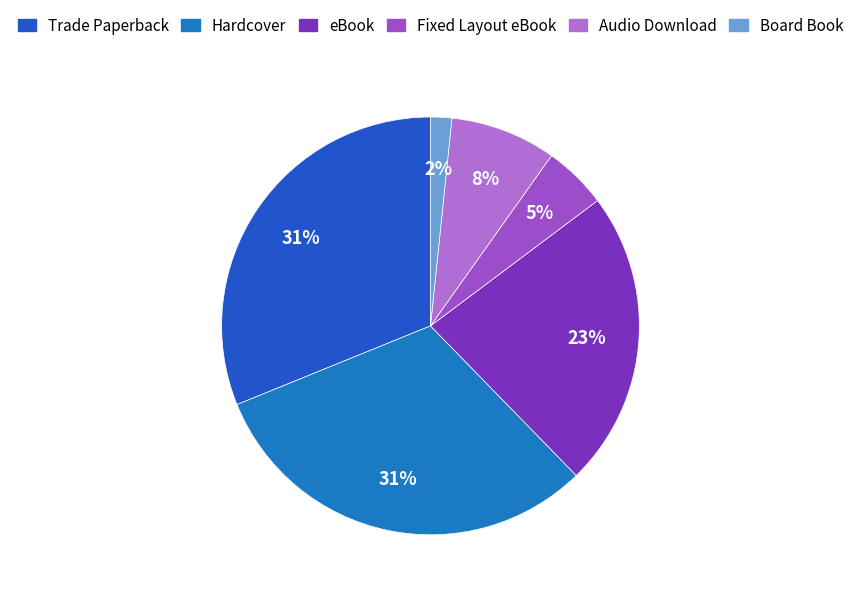

Approximately how many times larger is the value at Board Book compared to eBook?

0.1